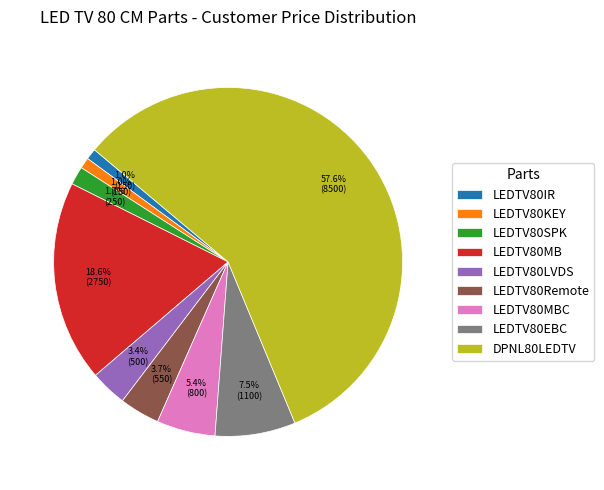

What is the majority slice?

DPNL80LEDTV